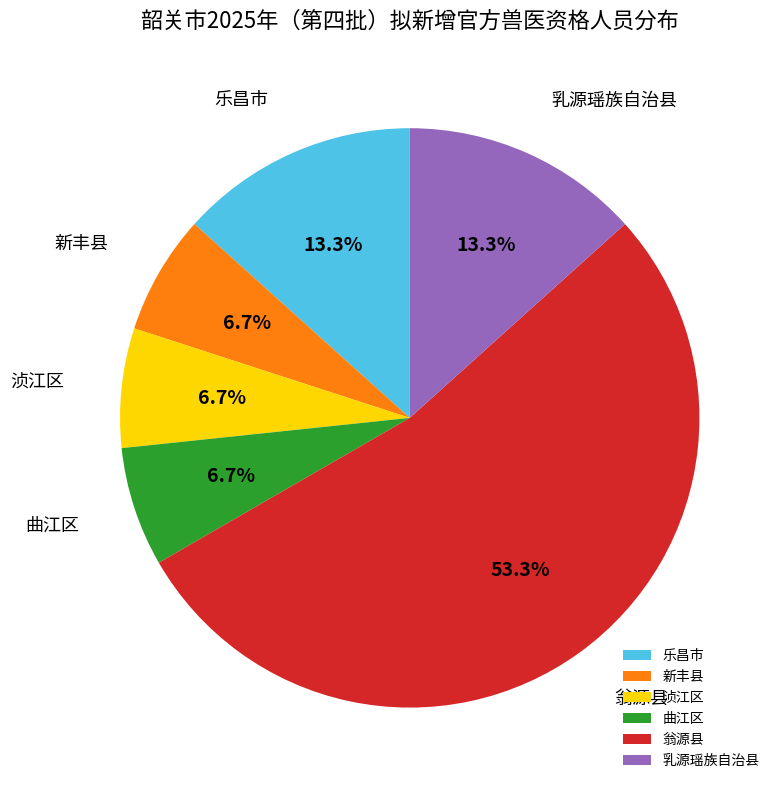

How much of the chart is everything except 曲江区?

93.3%